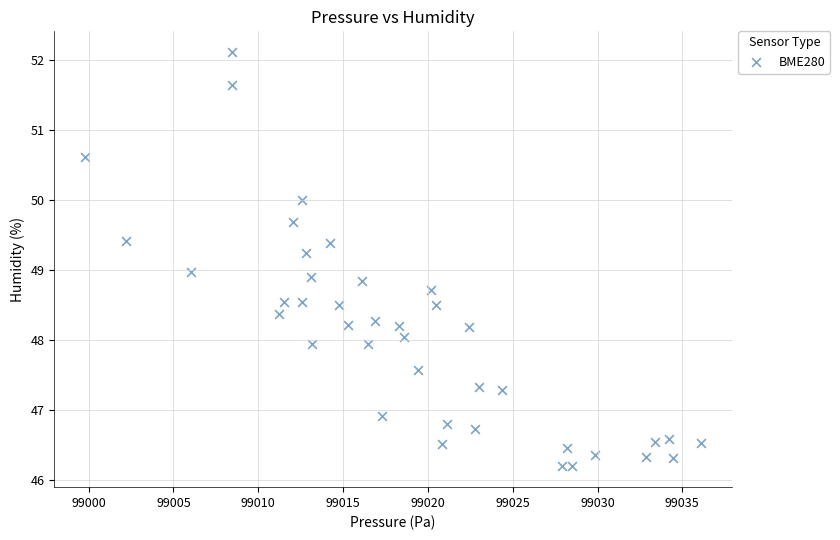

What is the range of Y values (max minus min)?

5.9